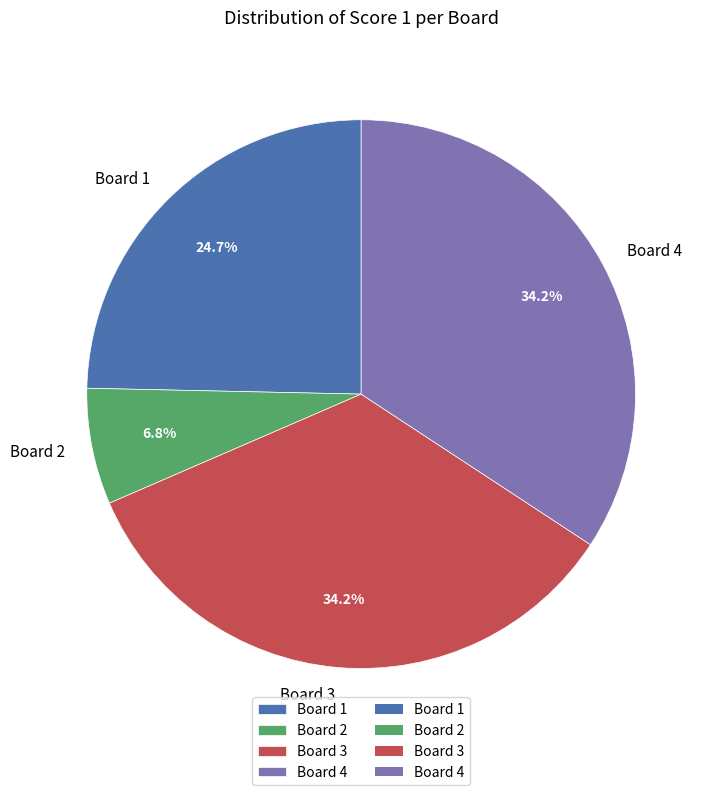

Is the sum of Board 1 and Board 2 greater than half?

No